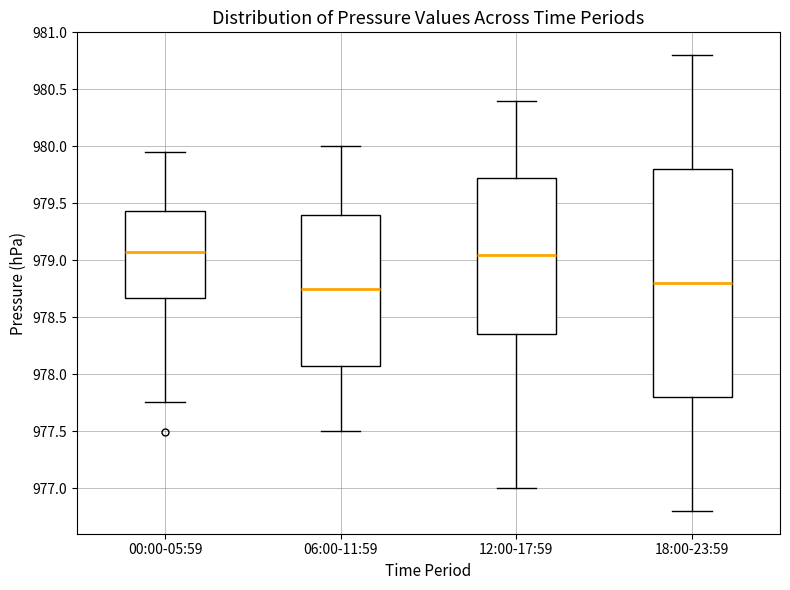

Reading left to right, read every box against the y-axis: the position of its median line, the range the box covers, and the ends of its whiskers. The values are not printed on the chart, so give them approximately, as read against the axis.

00:00-05:59: median 979.10, box 978.65 to 979.45, whiskers 977.75 to 979.95
06:00-11:59: median 978.75, box 978.10 to 979.40, whiskers 977.50 to 980.00
12:00-17:59: median 979.05, box 978.35 to 979.75, whiskers 977.00 to 980.40
18:00-23:59: median 978.80, box 977.80 to 979.80, whiskers 976.80 to 980.80